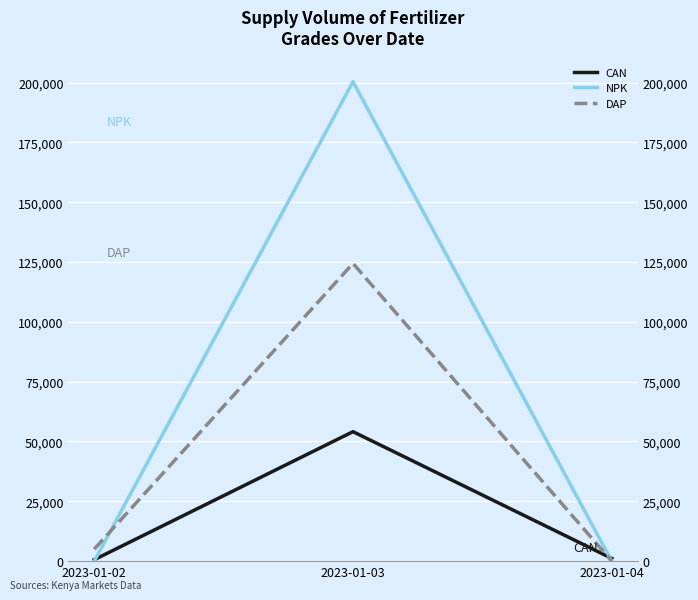

What is the total value across all series at 2023-01-03?

378850